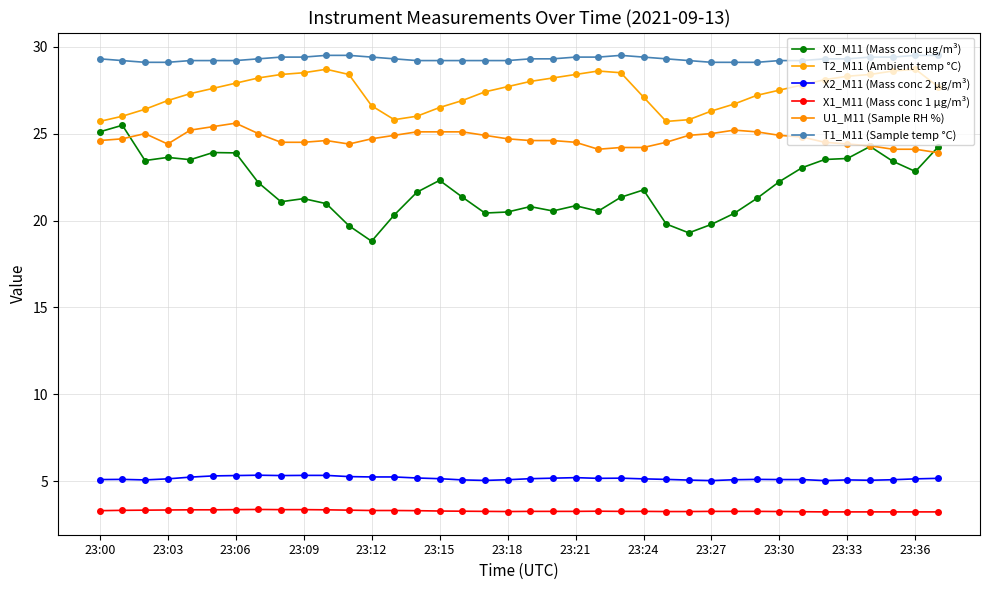

True or false: T2_M11 (Ambient temp °C) and X2_M11 (Mass conc 2 μg/m³) intersect in this chart.

False